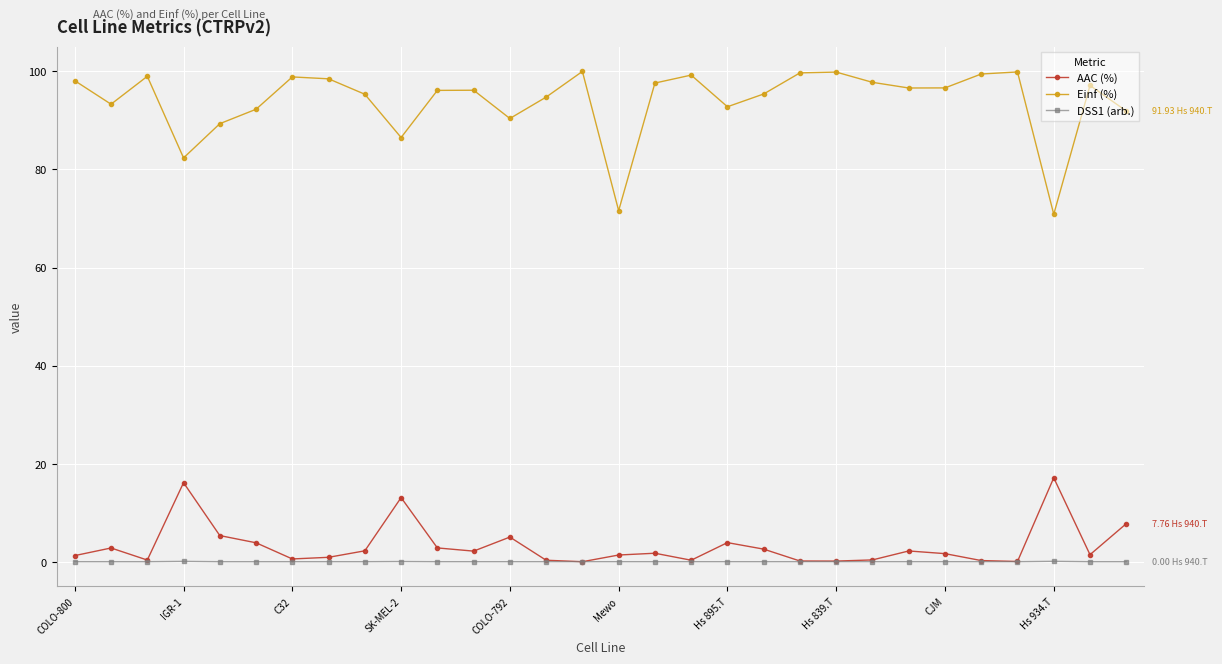

Does the chart display data point markers on the line(s)?

Yes